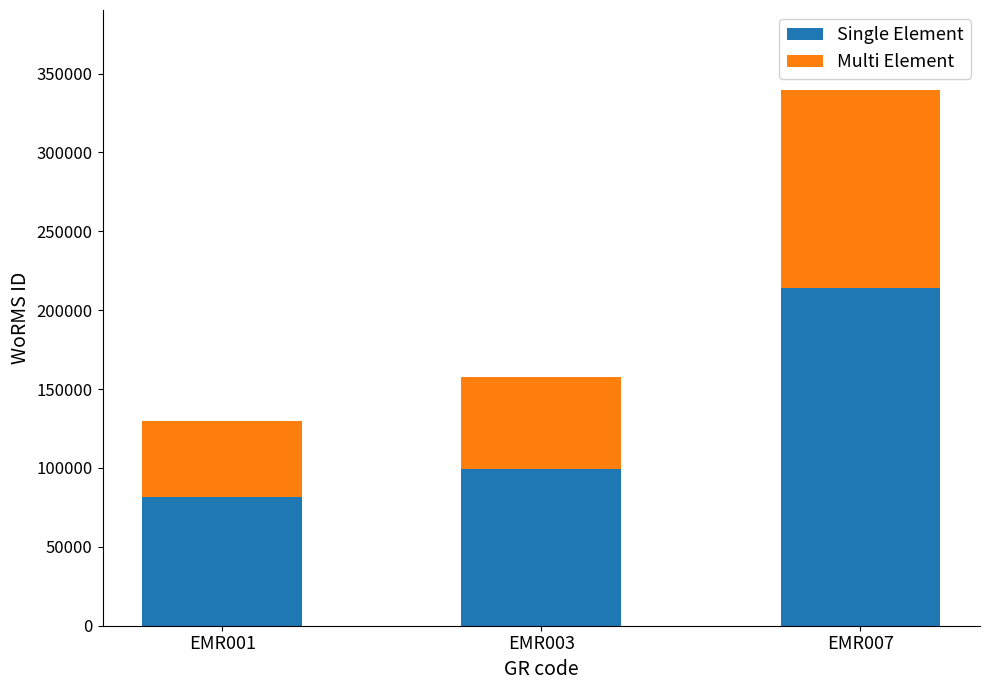

What is the minimum value for Single Element?

81799